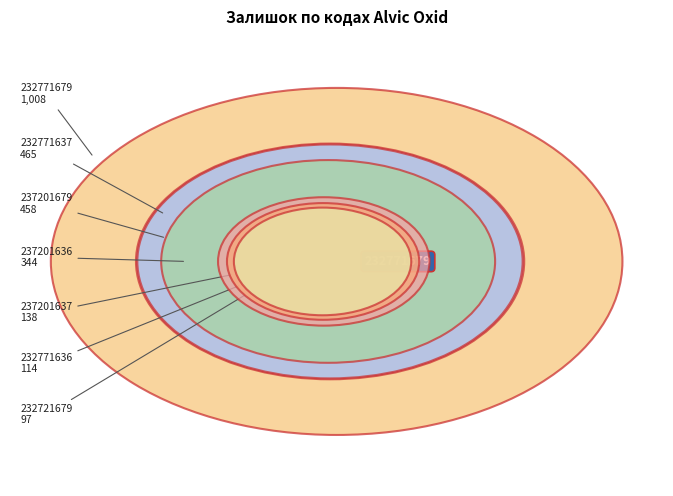

To the nearest percent, what is the average slice percentage?

14%